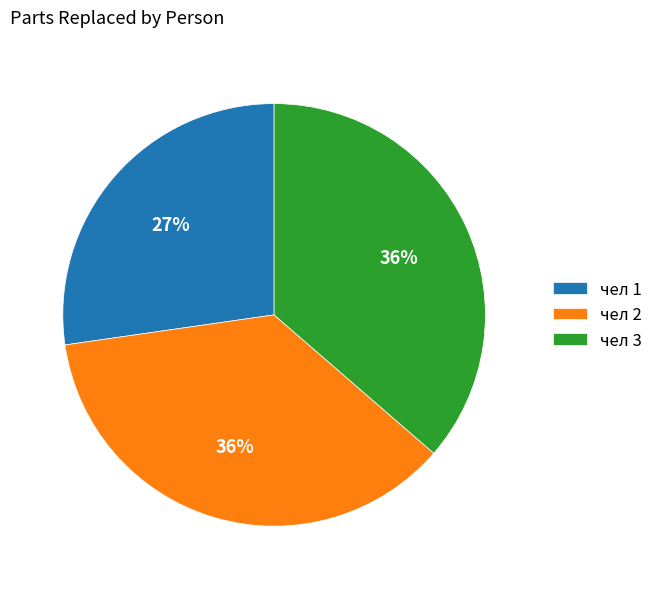

Is there any slice that represents more than half of the pie?

No